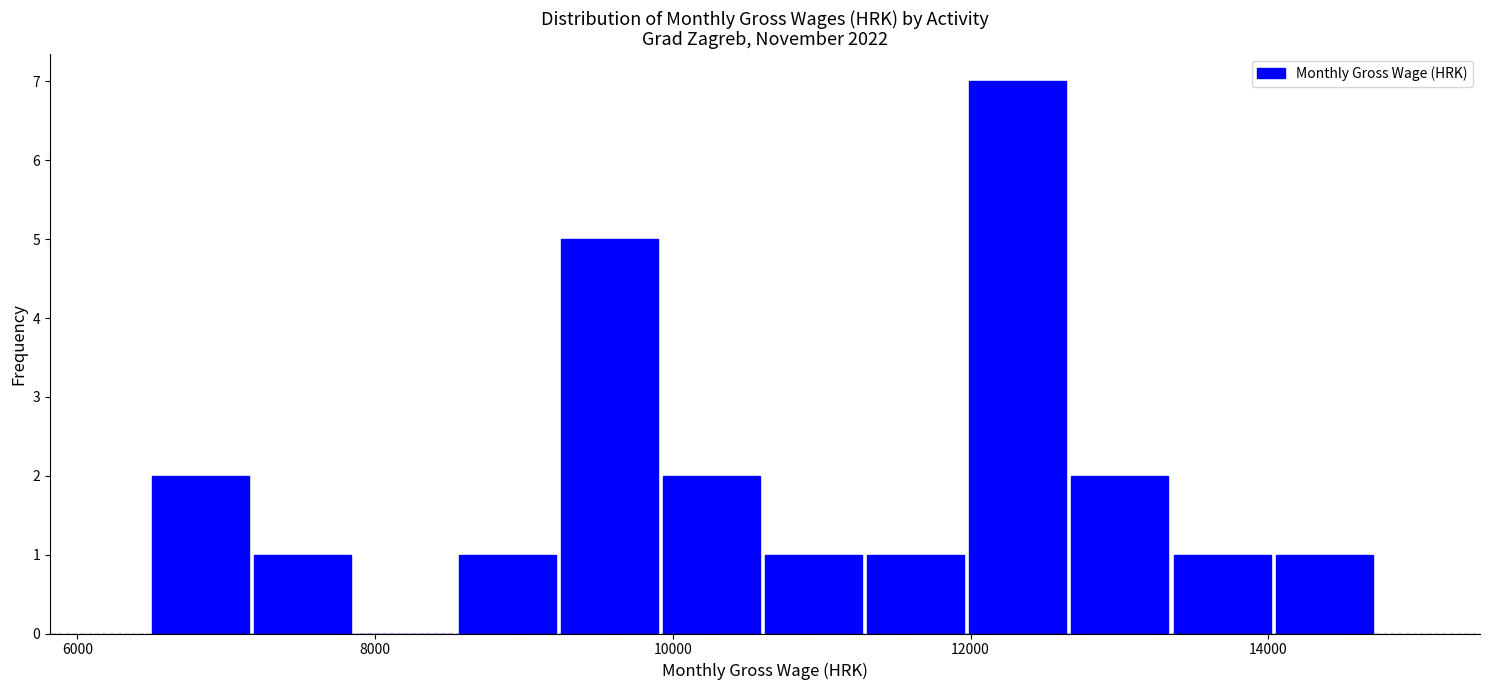

Around what value on the x-axis is the tallest bar? Give the approximate position of its centre, as read against the axis.

12400